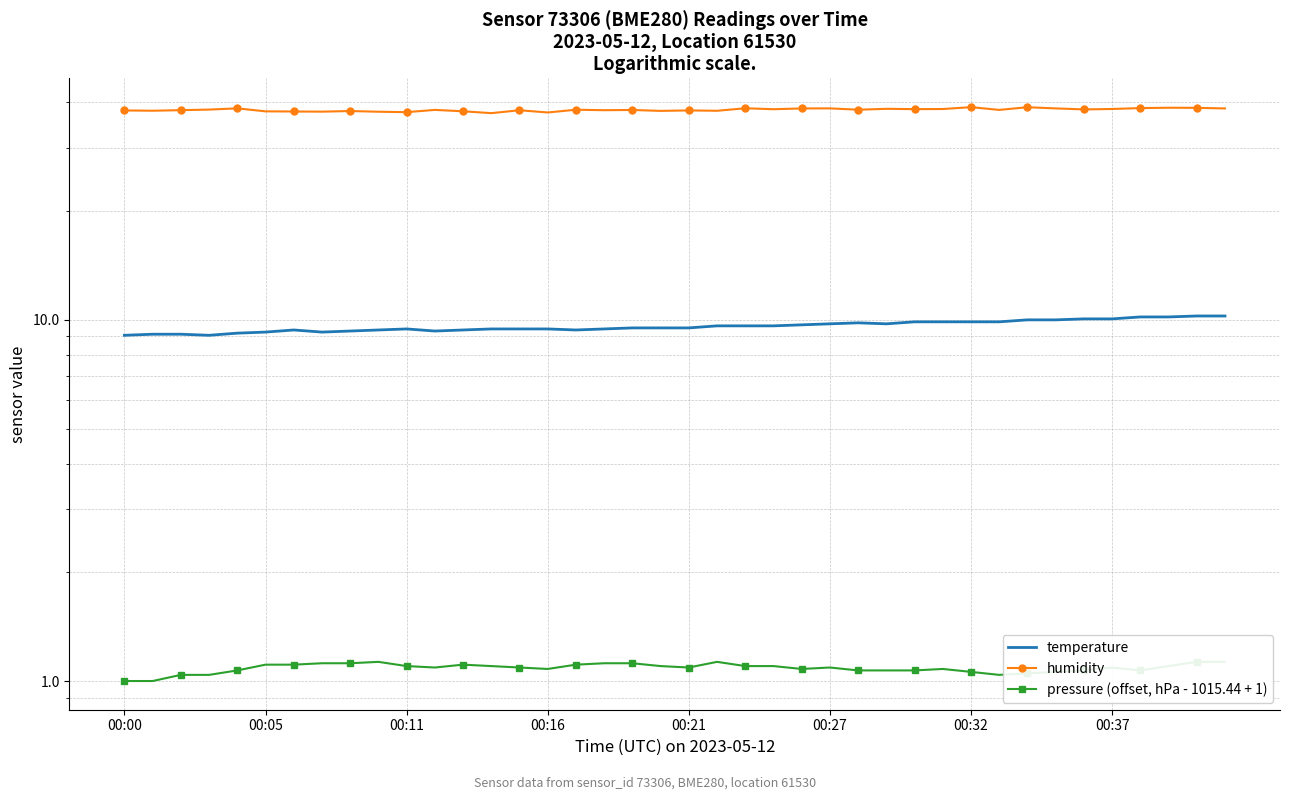

True or false: pressure (offset, hPa - 1015.44 + 1) and temperature cross at least once.

False